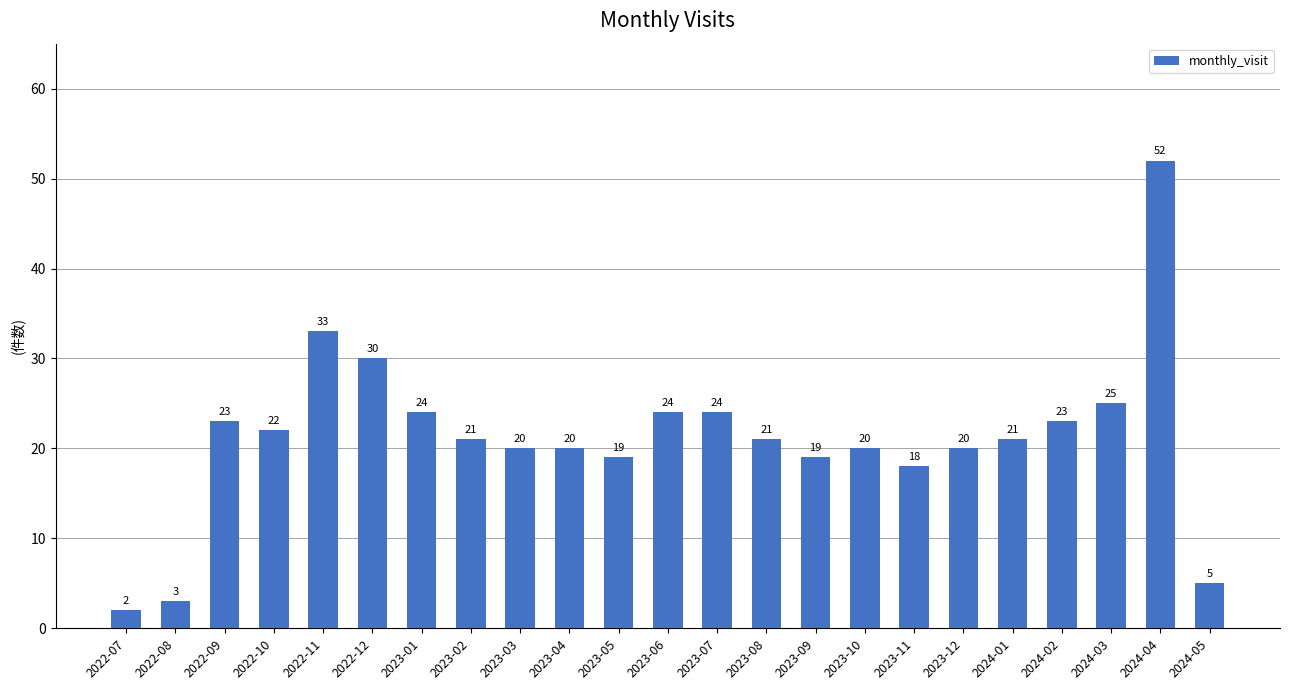

What is the value of the 4th bar from the left?

22